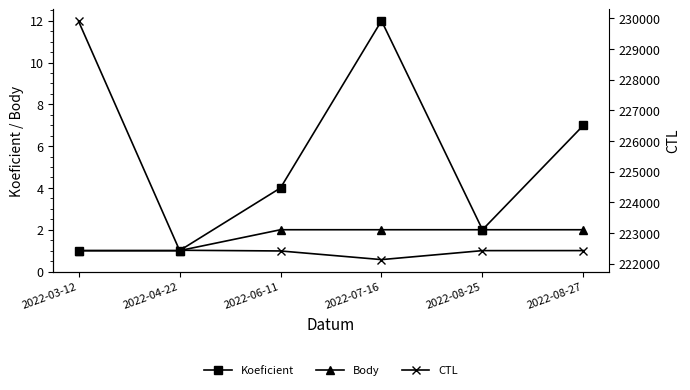

Reading left to right, what are all the values shown in this chart?

Koeficient: 1	1	4	12	2	7
Body: 1	1	2	2	2	2
CTL: 229908	222439	222416	222134	222427	222428